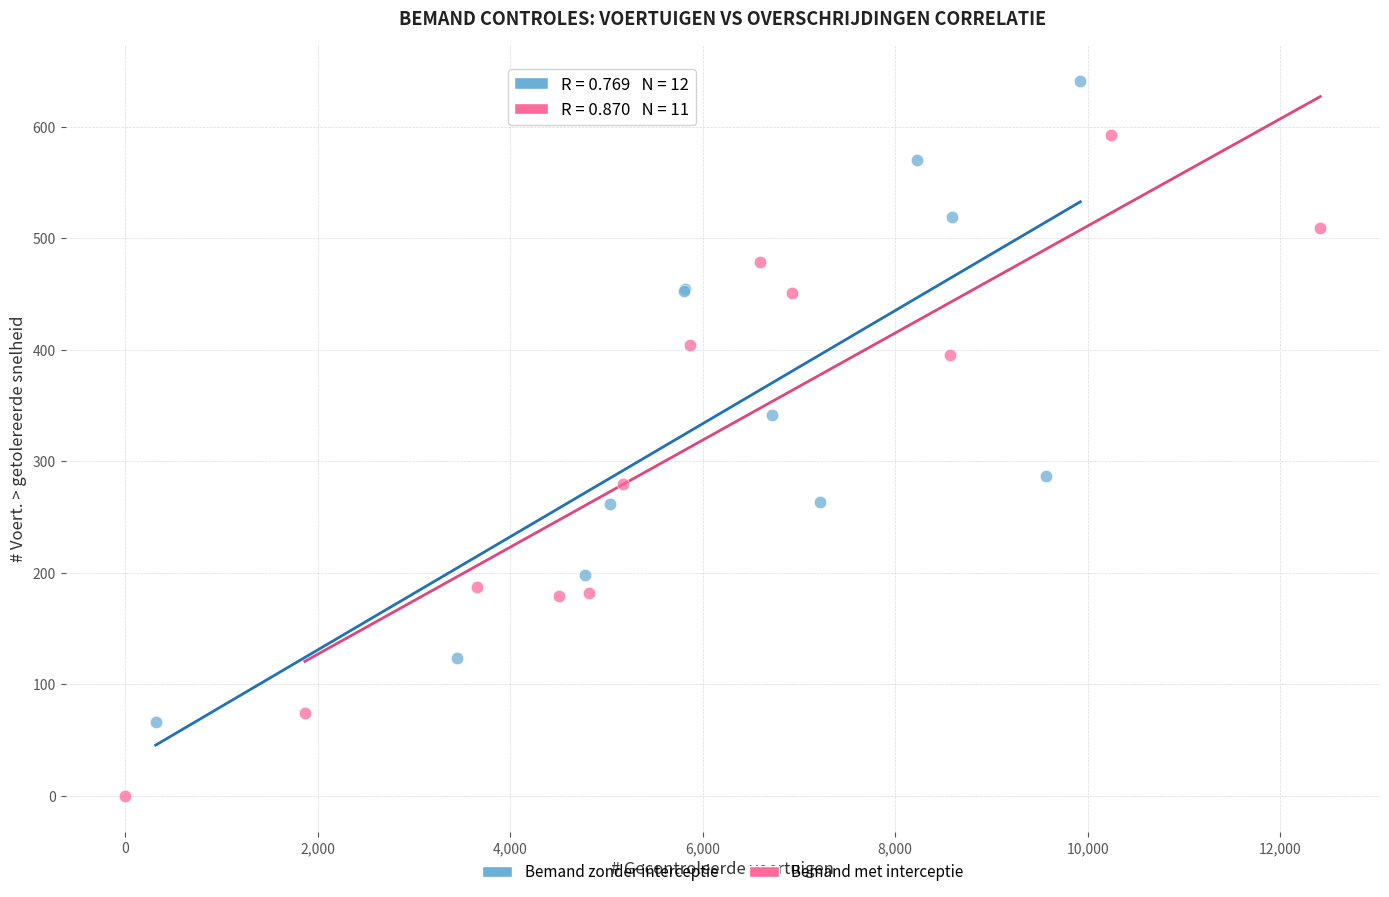

Which series reaches the minimum Y coordinate?

Bemand met interceptie